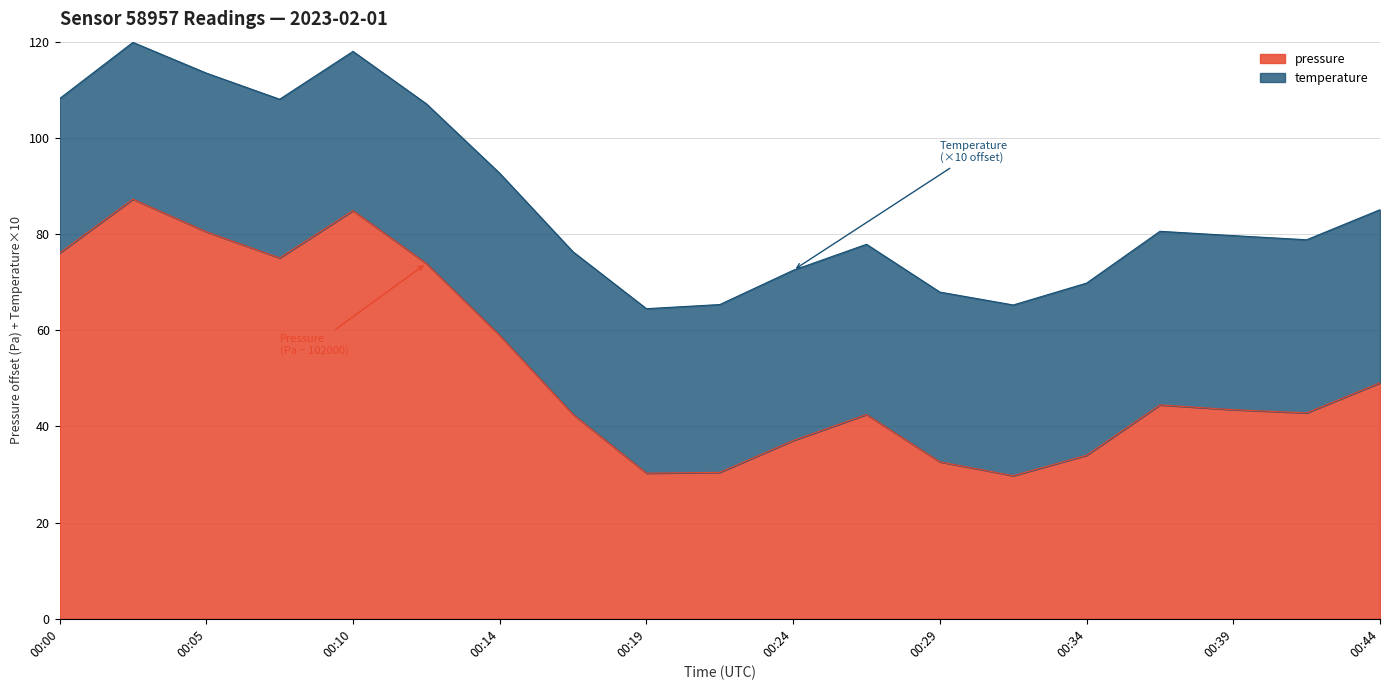

Which category has the lowest value across all series?

00:31